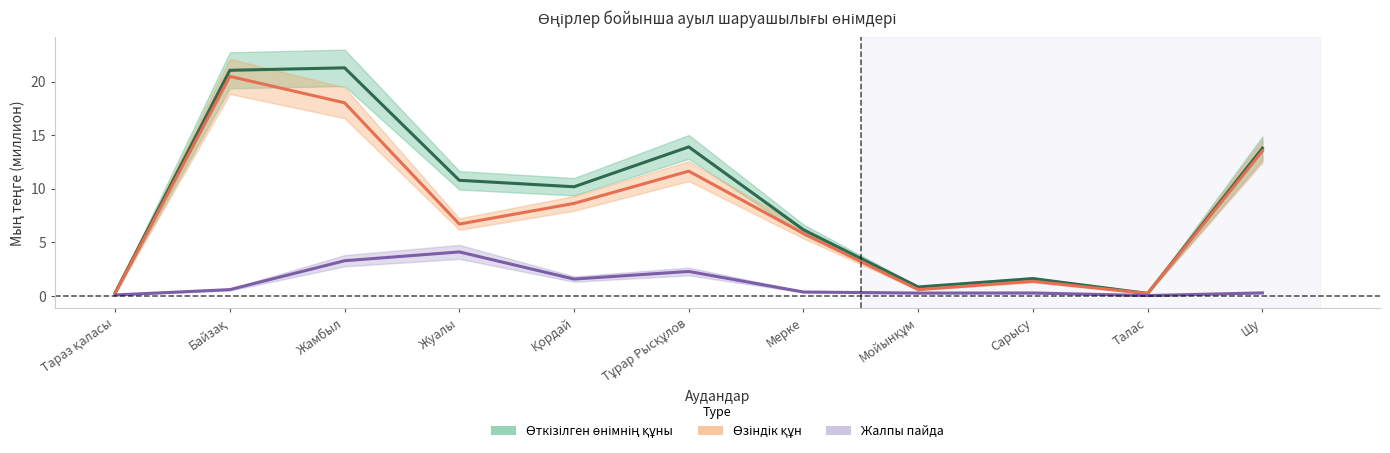

Between Тараз қаласы and Жуалы, which is larger?

Жуалы